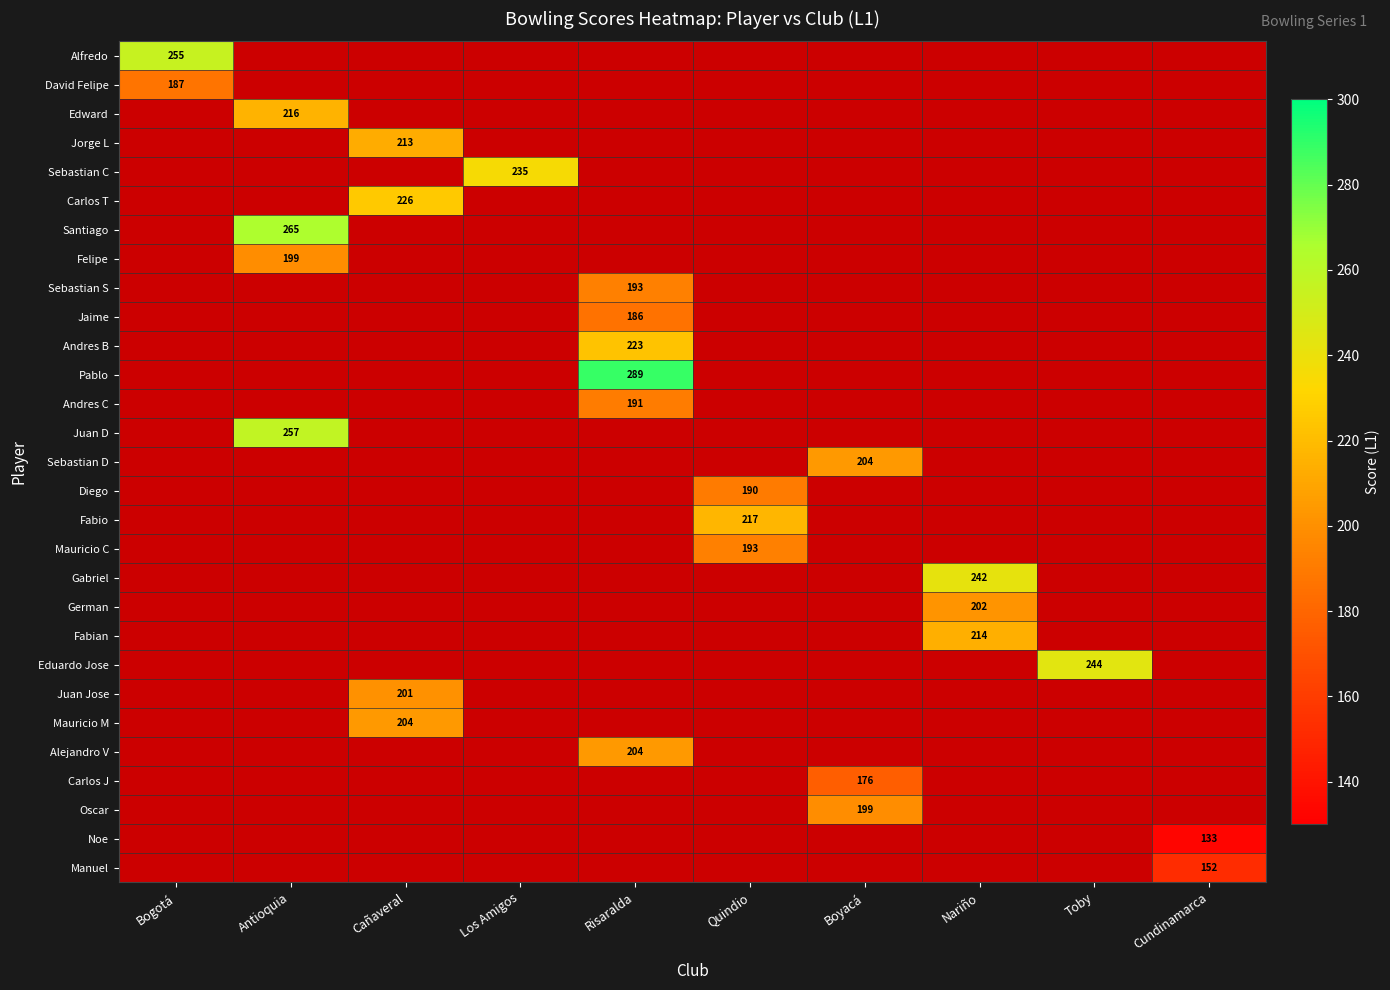

How many series are shown in this chart?

29